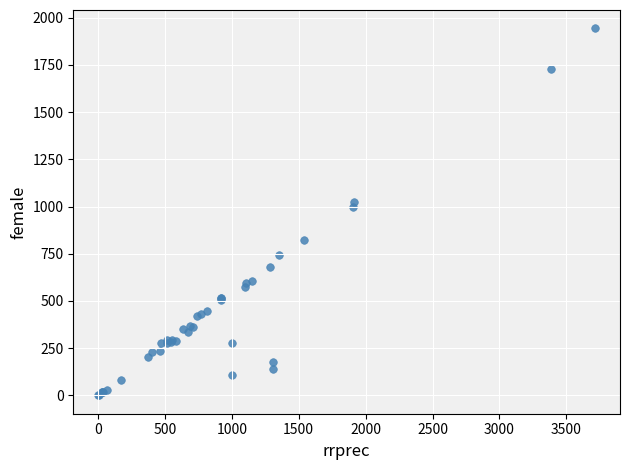

What Y value in the scatter plot is closest to 972?

999